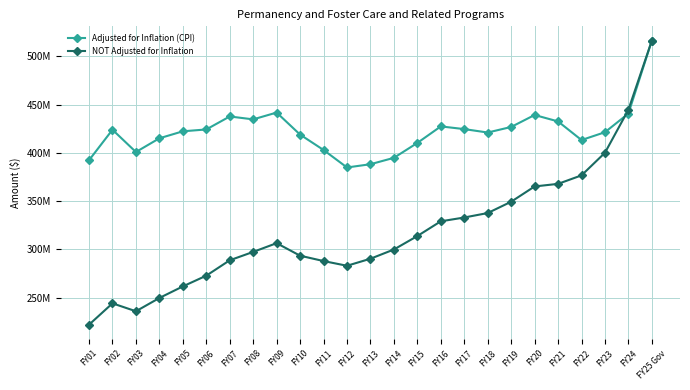

The Adjusted for Inflation (CPI) series shows 384799869 at FY12. True or false?

True